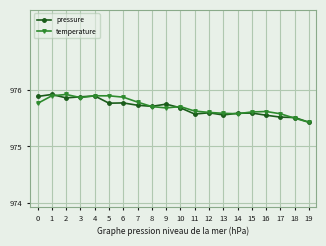

What are all the series names shown in the legend?

pressure, temperature